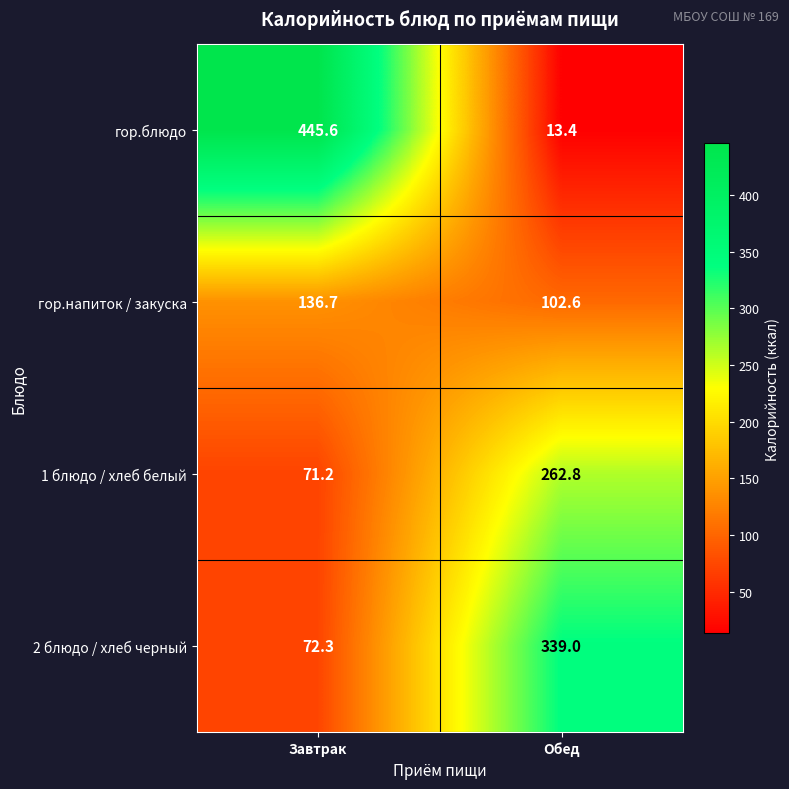

What is the minimum value shown in the chart?

13.4